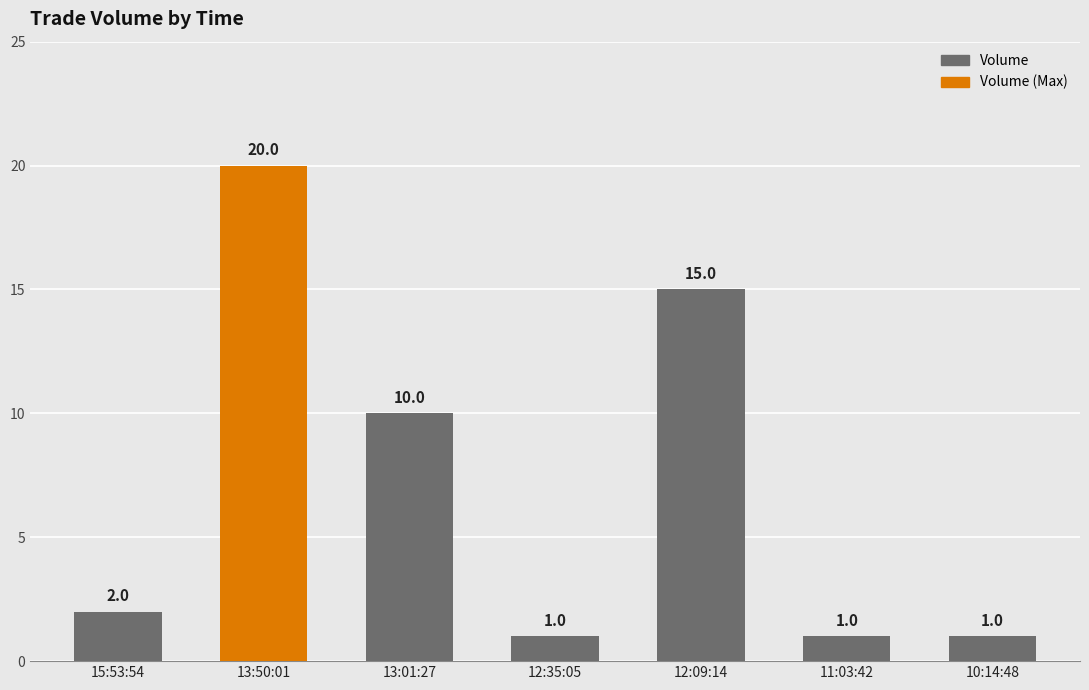

True or false: the data shows 31 at 13:50:01.

False